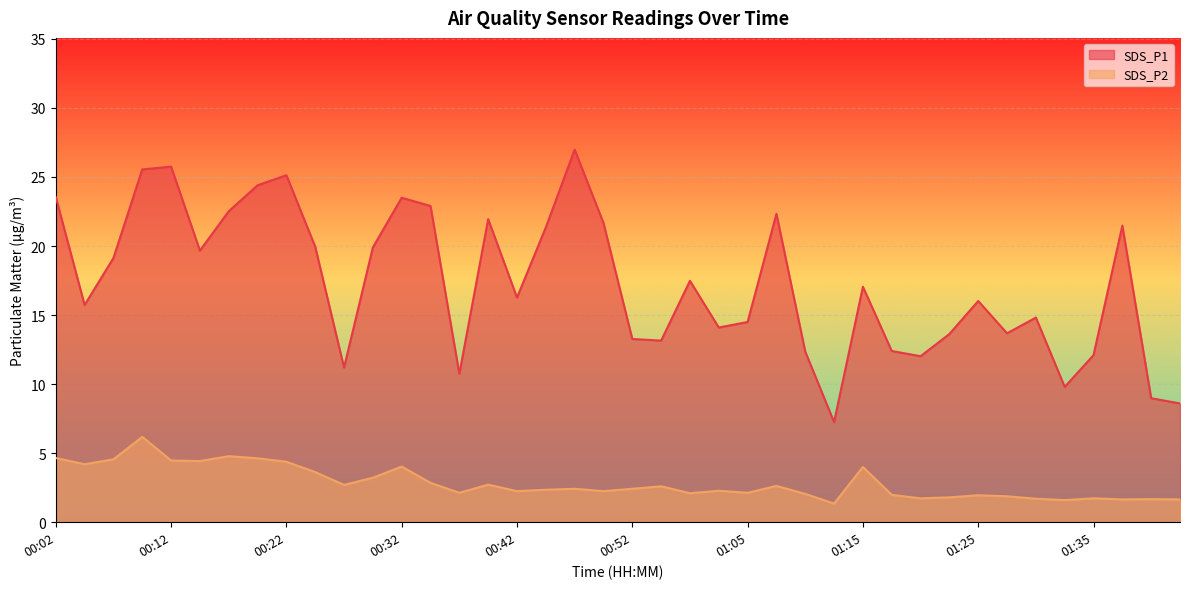

Where is SDS_P1 nearest to the value 17?

01:15